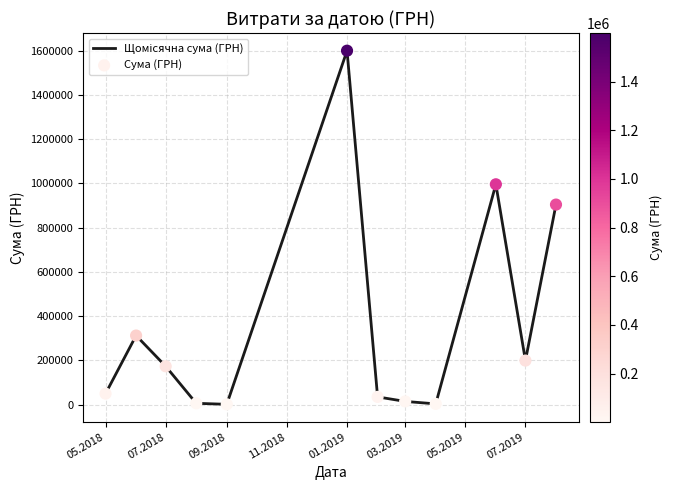

What is the greatest value displayed?

1599460.7